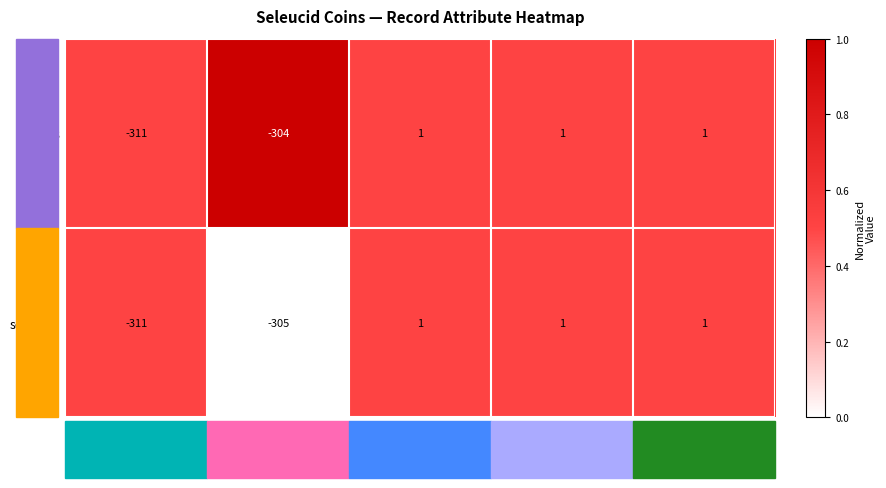

What is the smallest value displayed?

-311